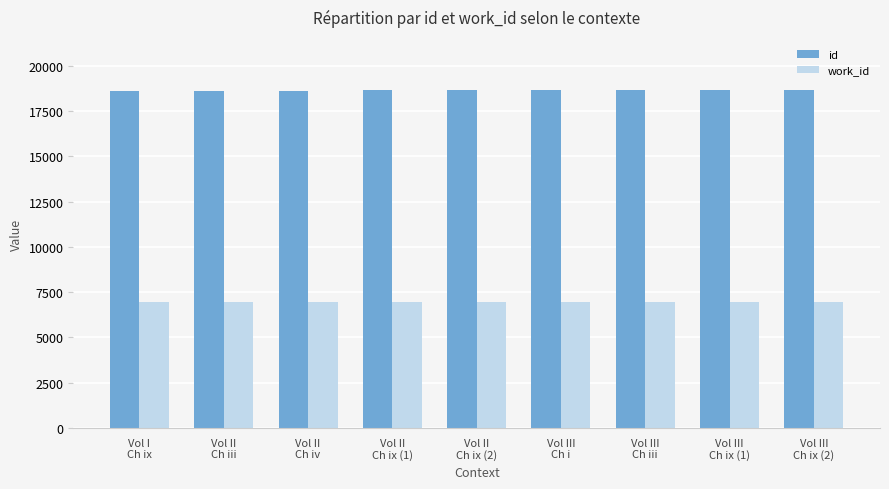

What is the label of the 5th bar from the right?

Vol II
Ch ix (2)